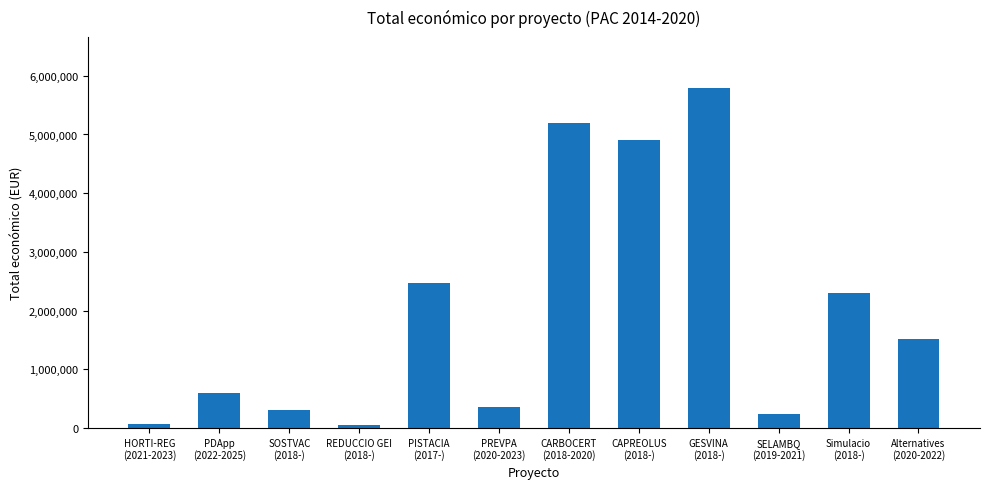

What is the maximum value shown in the chart?

5792221